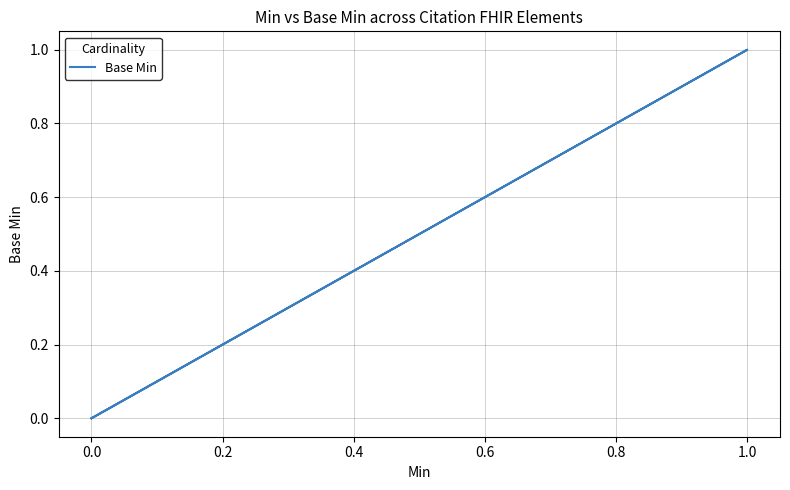

The value at 0.0 is -1. True or false?

False